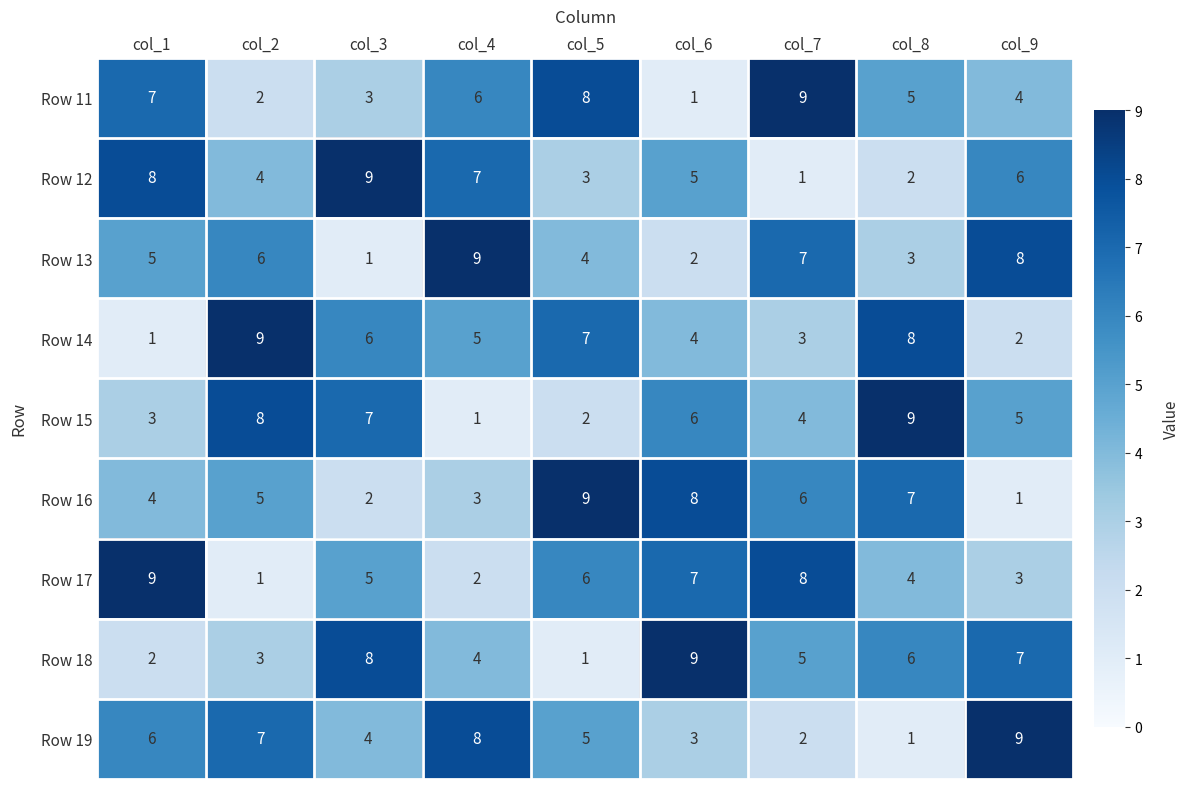

True or false: Row 17 has a value of 4 at col_8.

True